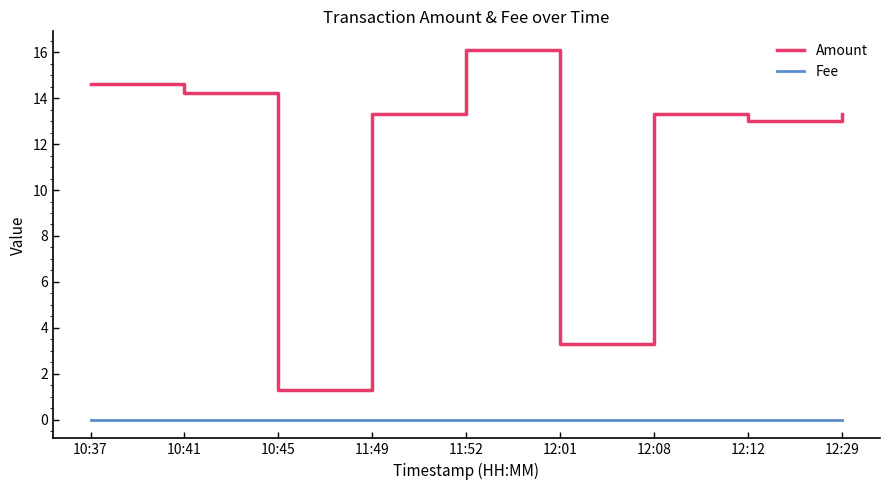

List the series in order of their peak value, highest first.

Amount, Fee